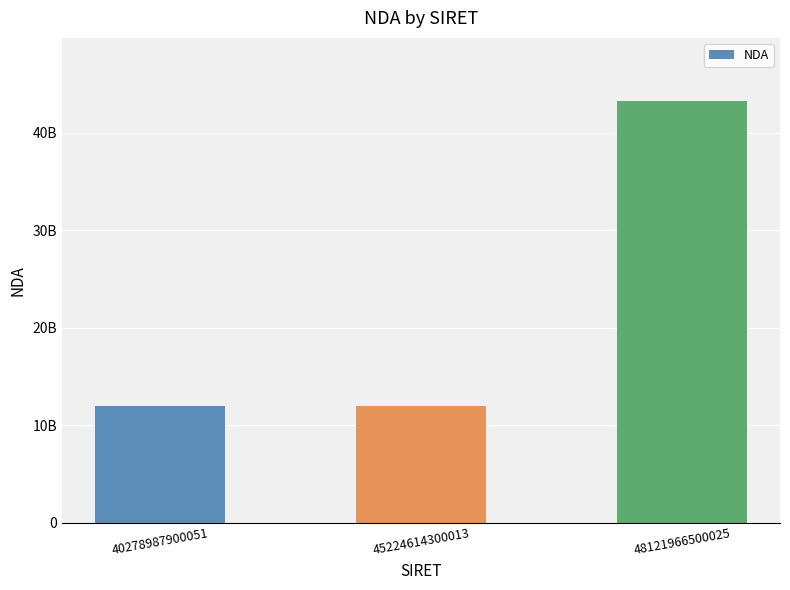

What is the change in value from 45224614300013 to 48121966500025?

+31309463831